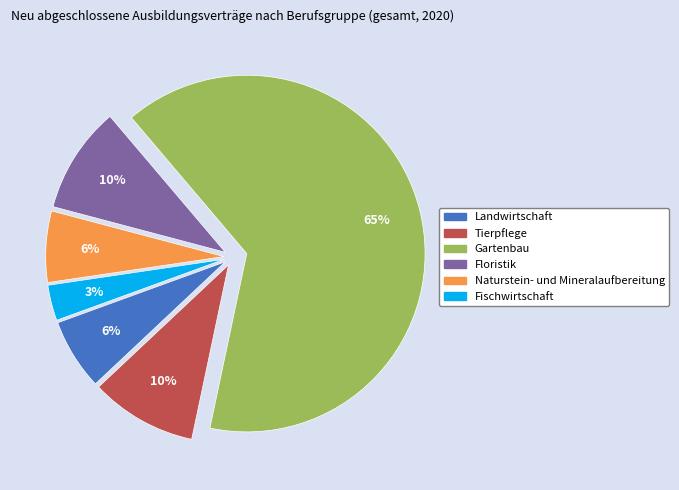

The Landwirtschaft slice represents 20% of the pie. True or false?

False